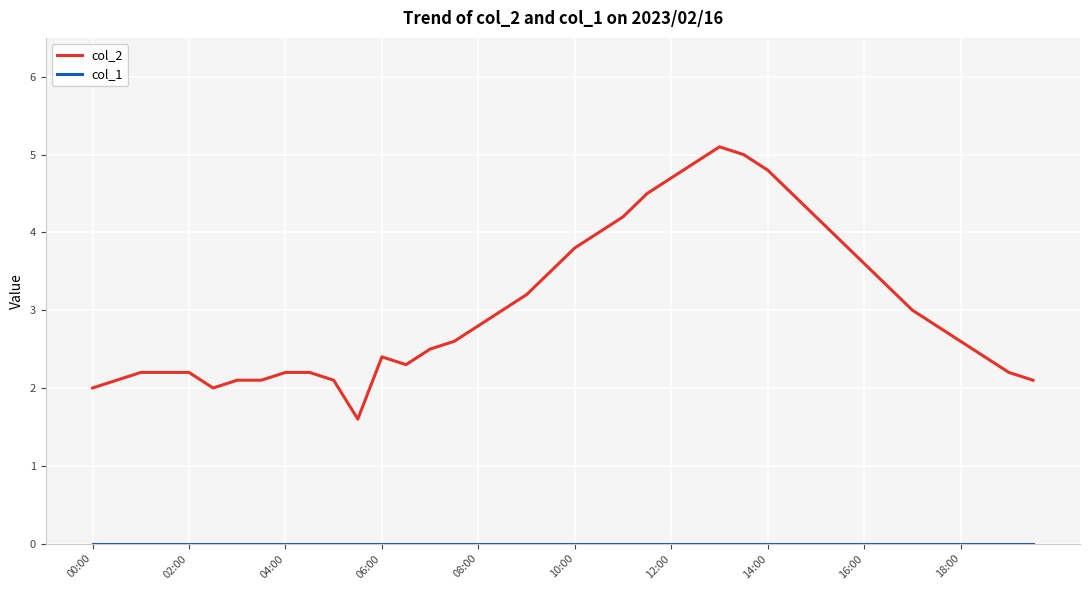

How many series are shown in this chart?

2